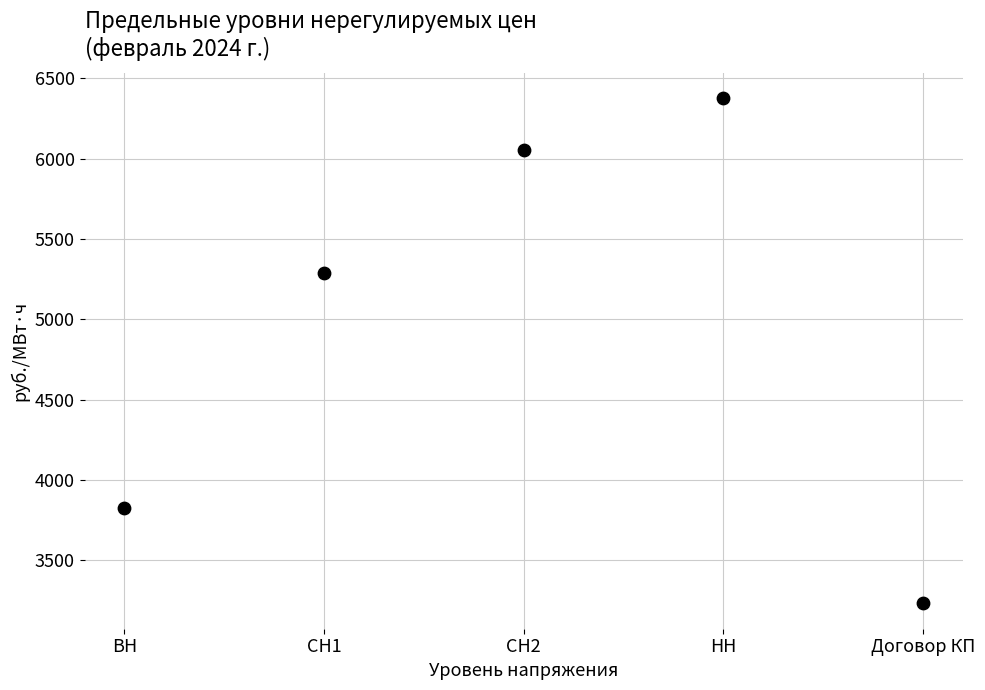

What Y value in the scatter plot is closest to 4804?

5289.2